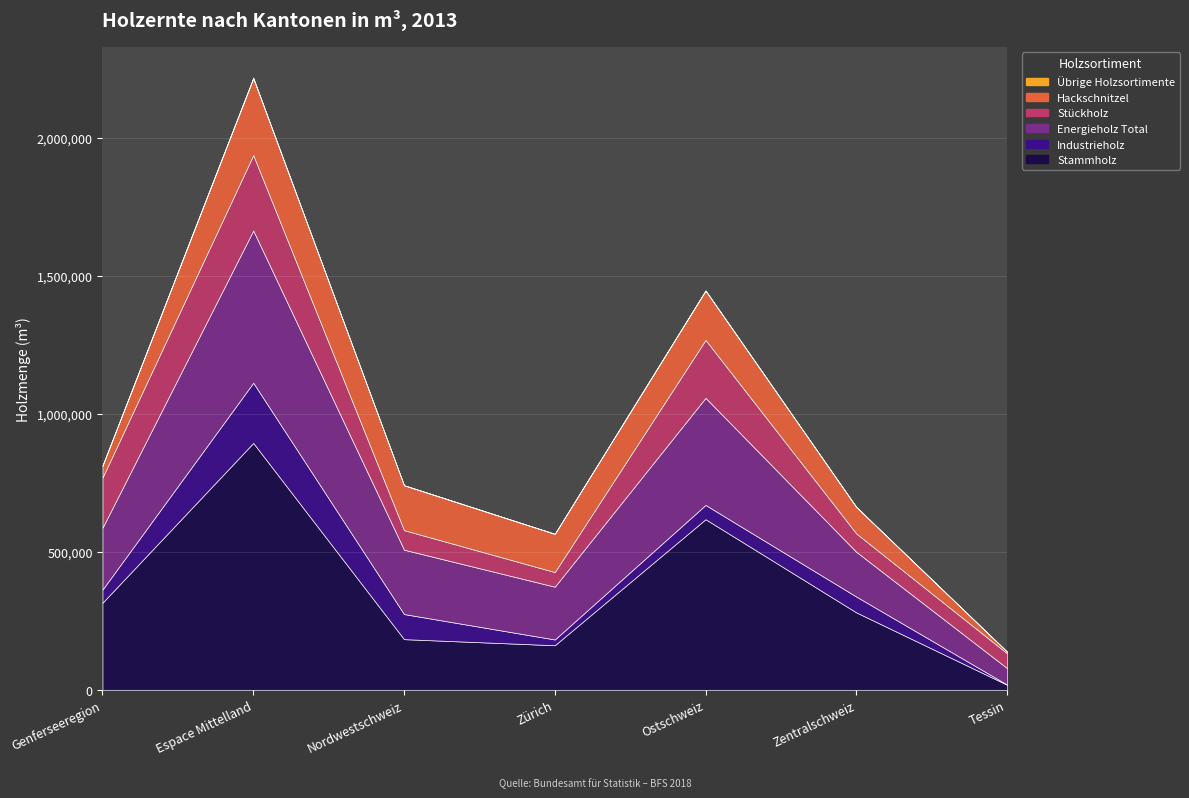

What position from the left is Ostschweiz?

5